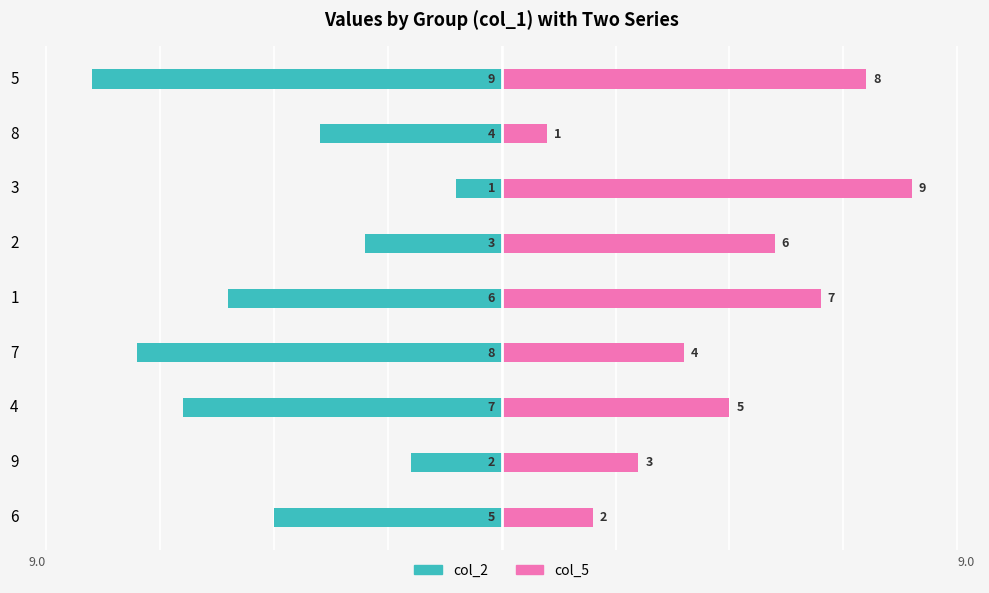

What is the value of the col_2 bar at the 6th from the left?

-3